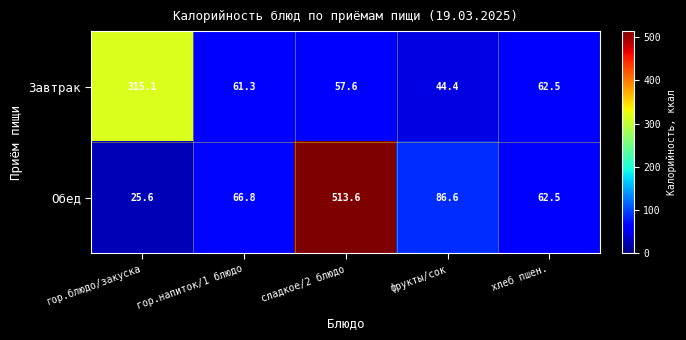

Which series has the largest range (max minus min)?

Обед